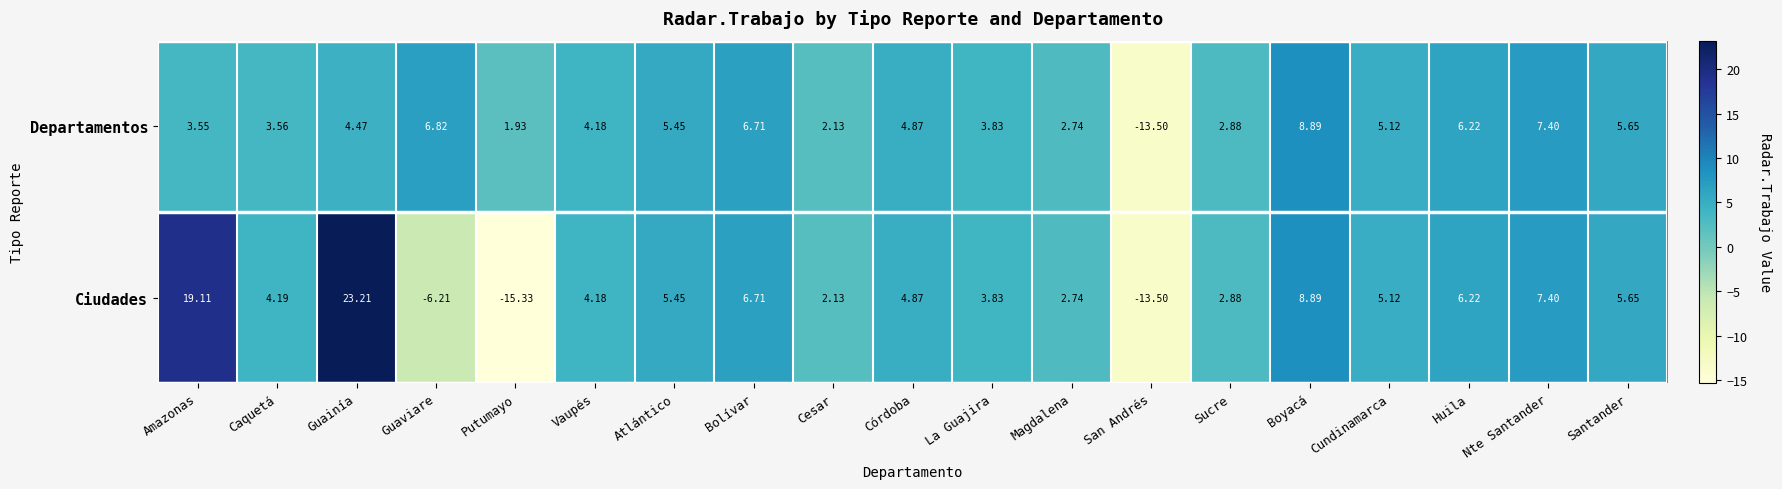

Where does the Ciudades series first go above 4?

Amazonas